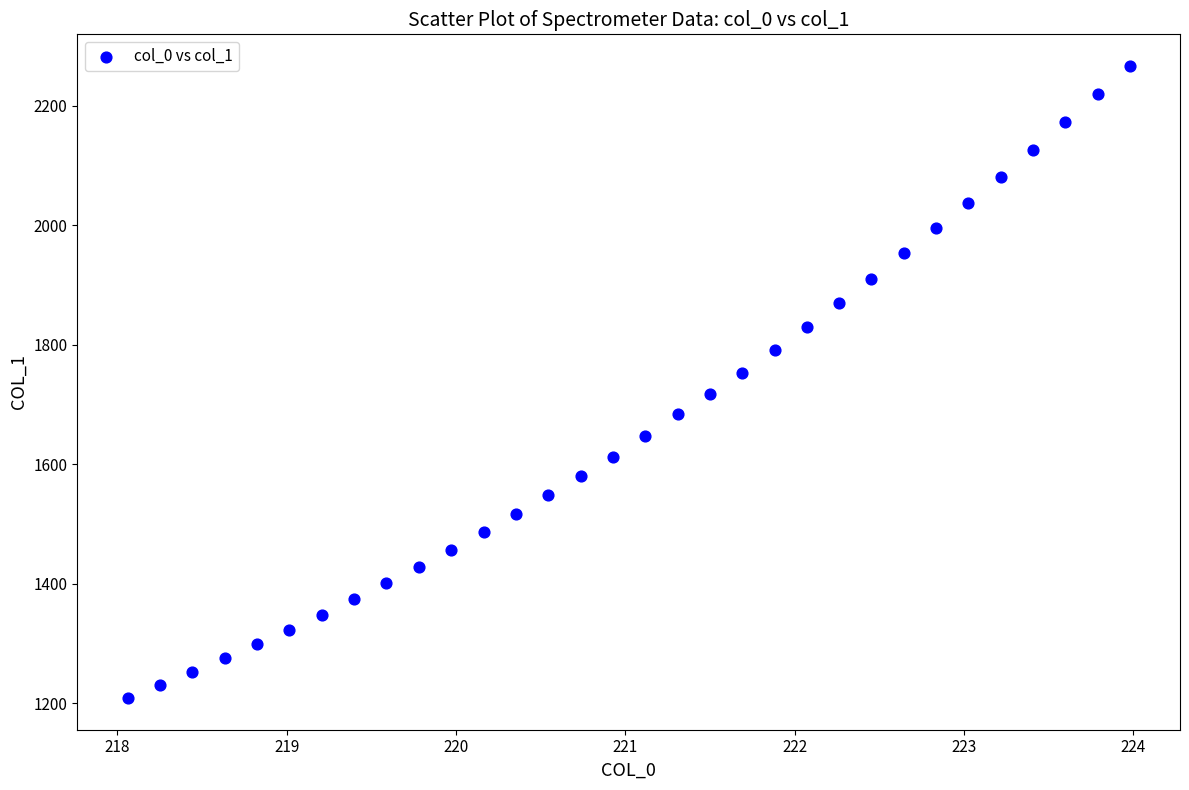

What is the range of X values (max minus min)?

5.9